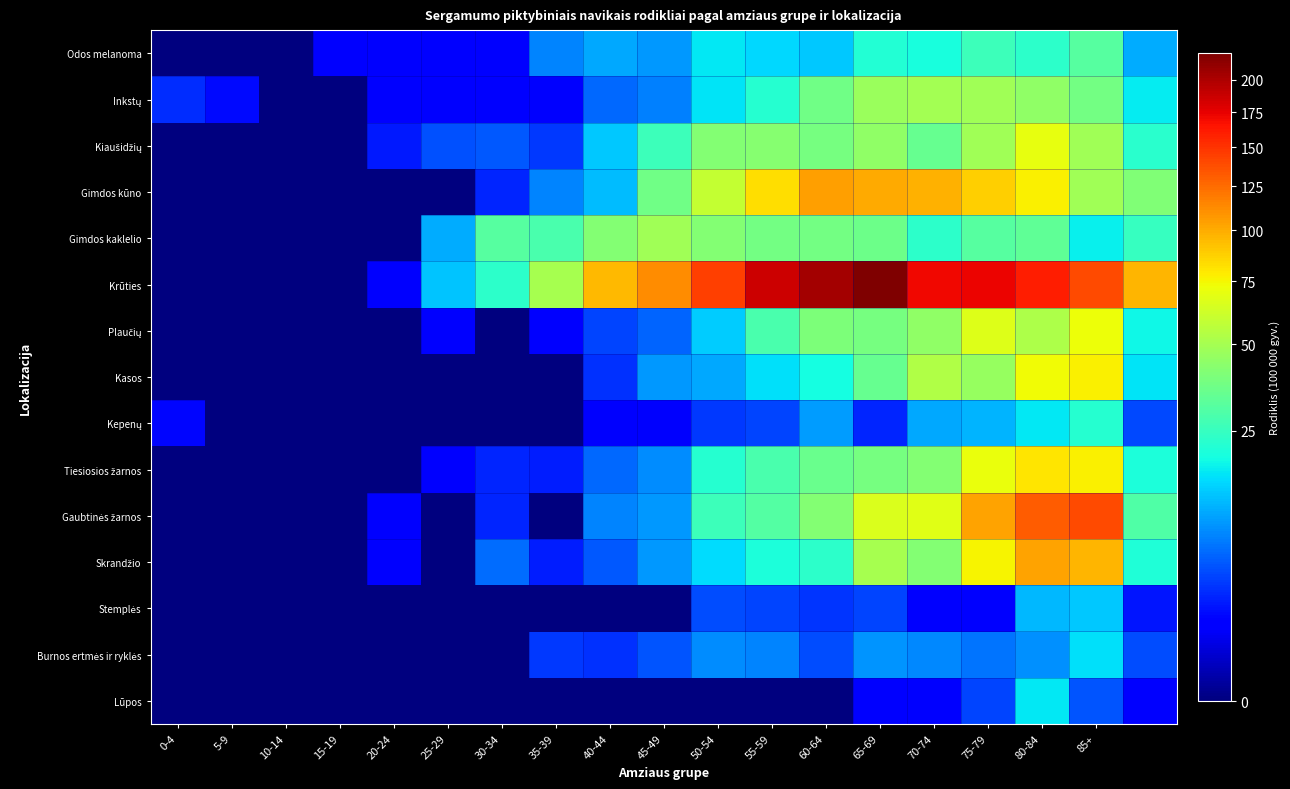

At which category is the sum across all series the highest?

80-84